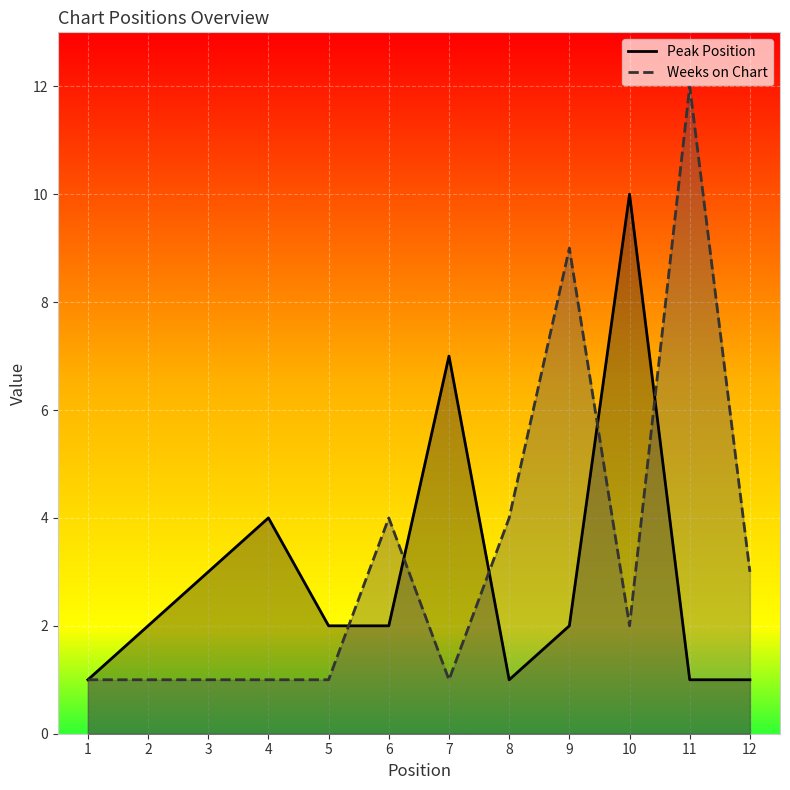

At how many categories does at least one series exceed 5?

4